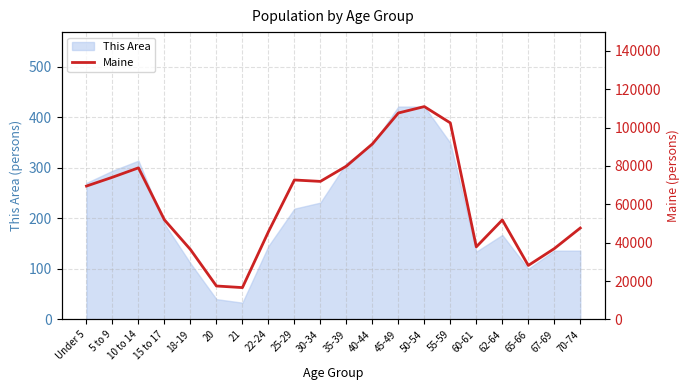

Which category has the lowest value across all series?

21